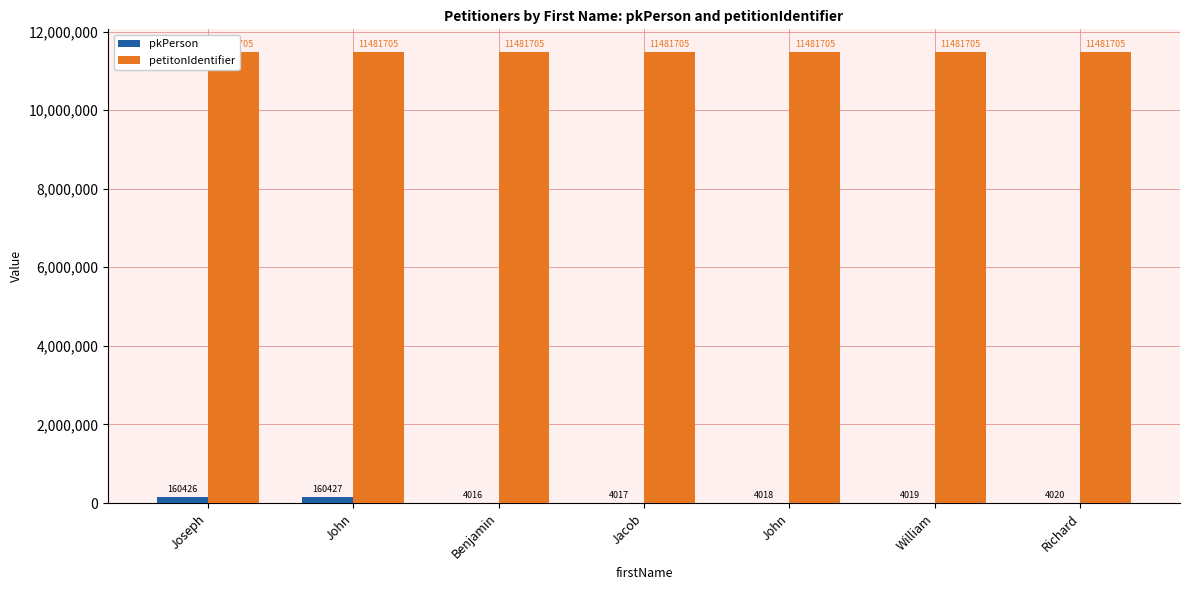

What is the label of the 1st bar from the right?

Richard